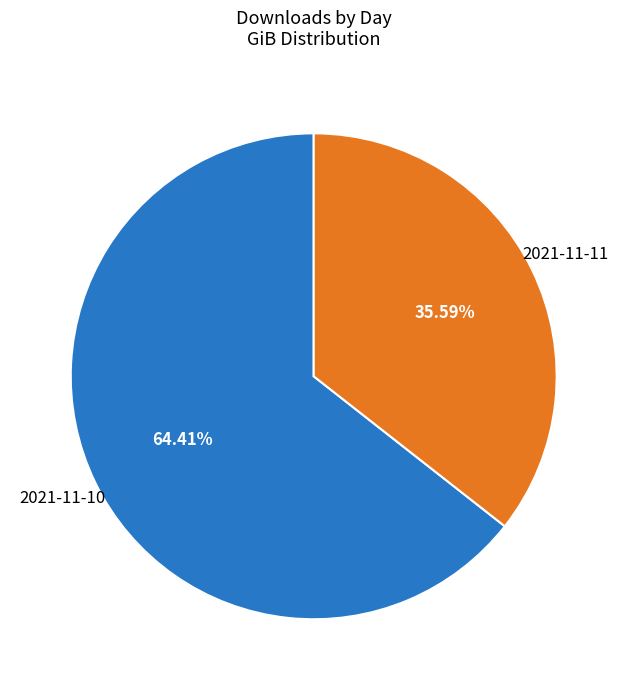

Which slice represents more than half of the pie?

2021-11-10